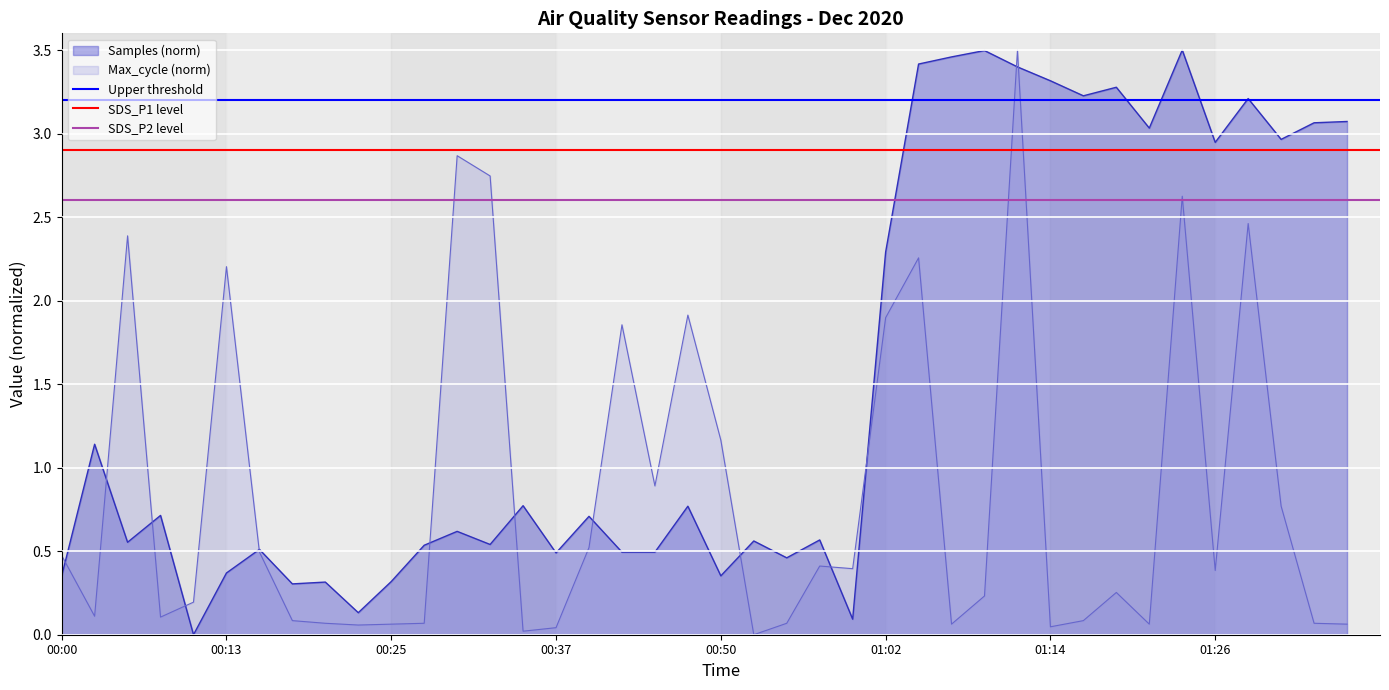

Is it true that SDS_P2 level equals 2.6 at 00:13?

True